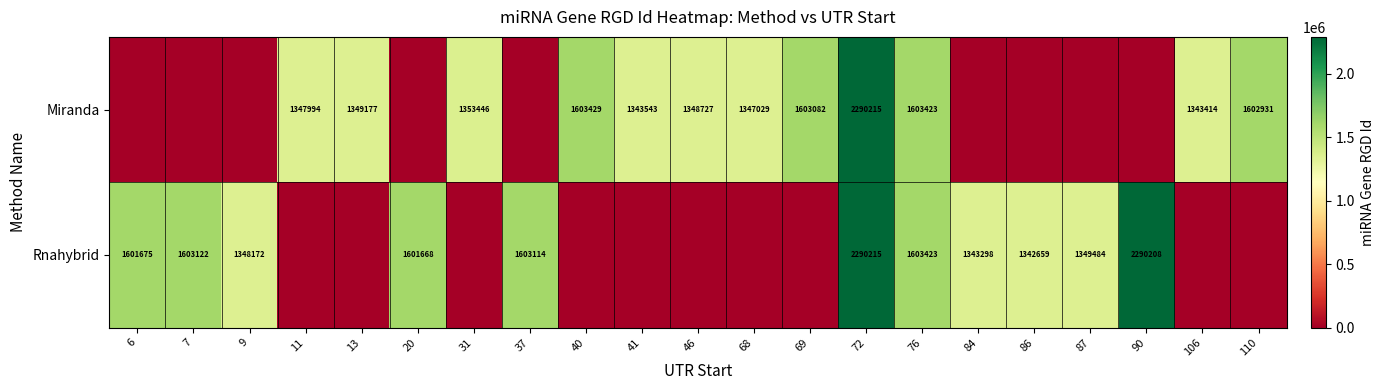

The Rnahybrid series shows 2290215 at 72. True or false?

True